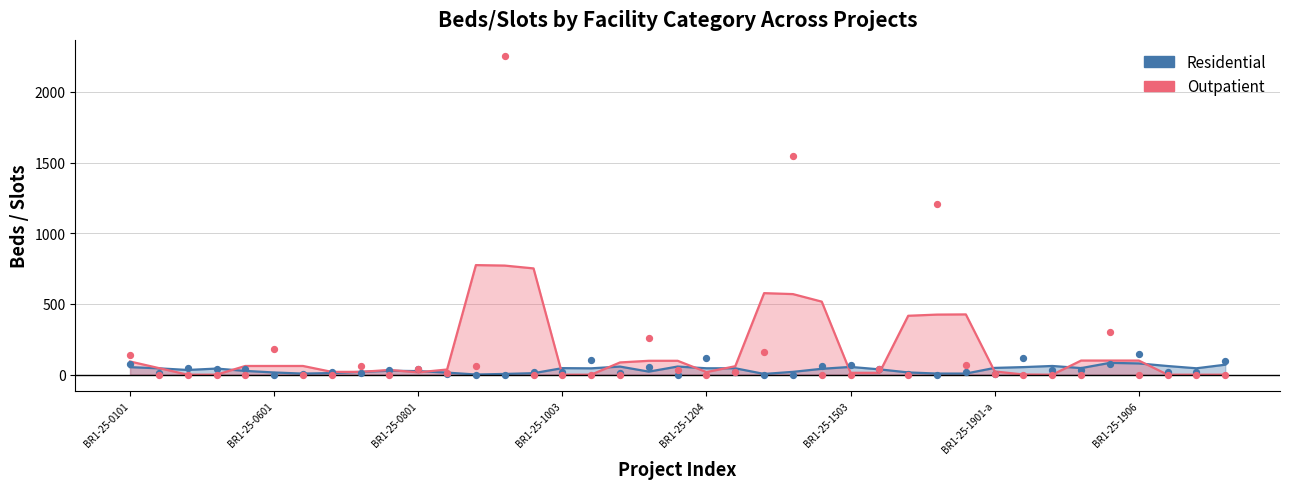

At which category is the sum across all series the highest?

13